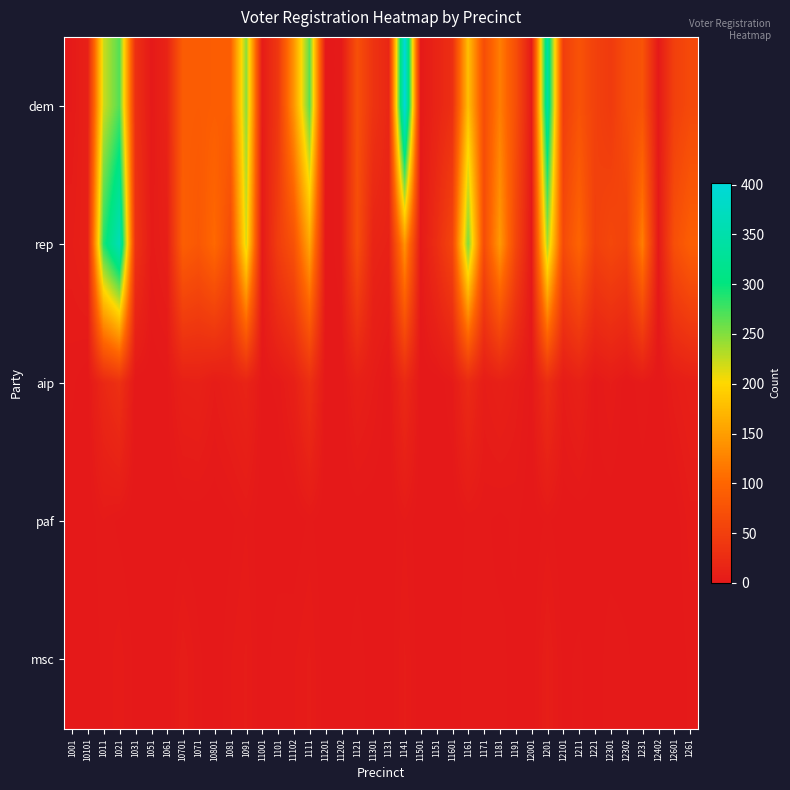

Between 10101 and 12302, which is larger?

12302